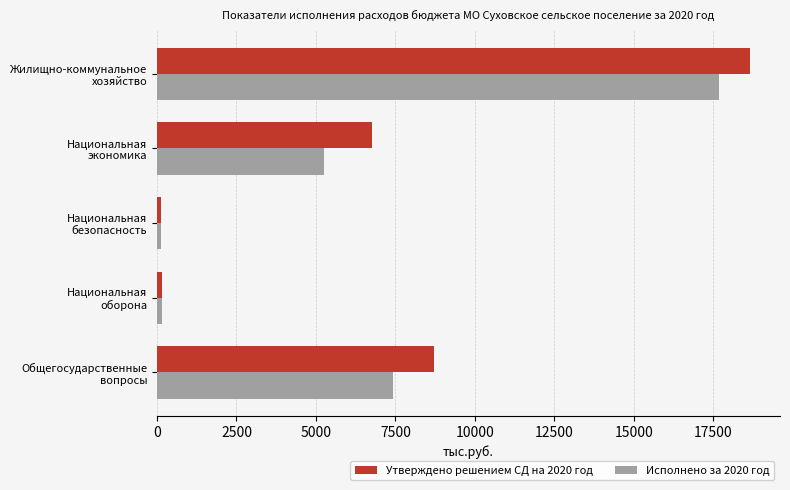

What is the average value of the Исполнено за 2020 год series?

6128.3